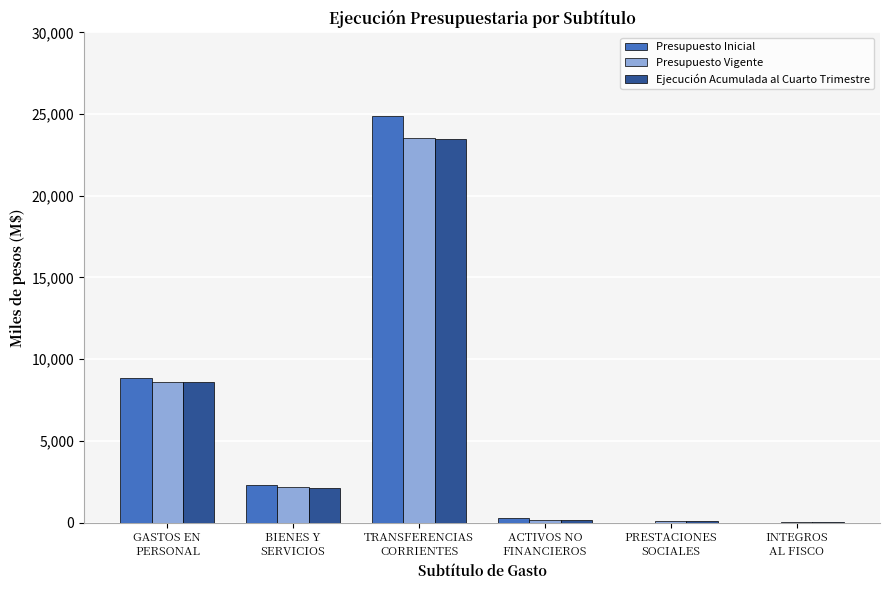

What is the greatest value displayed?

24856.1